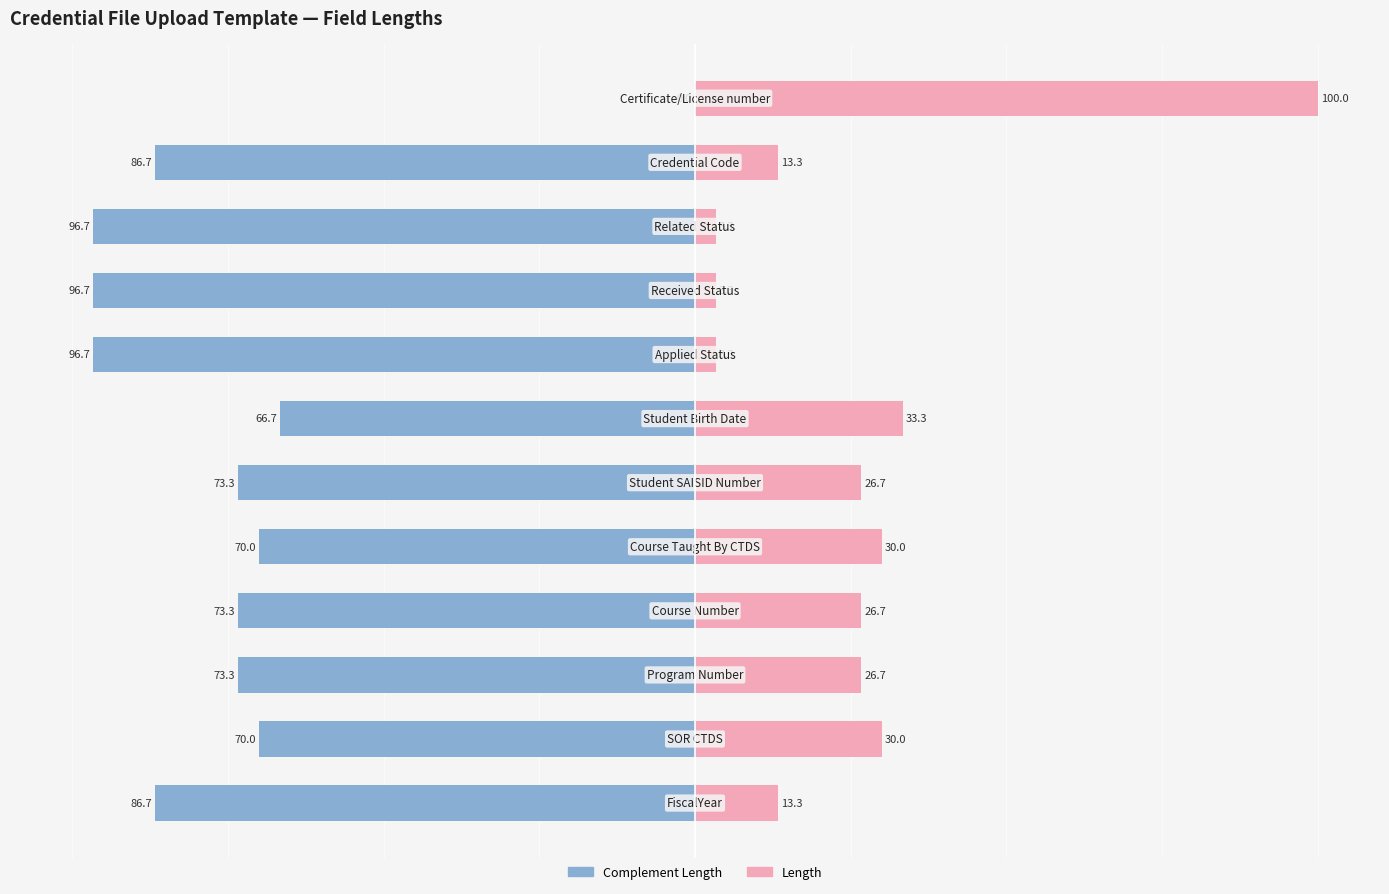

What is the value of the Complement Length bar at the 9th from the left?

-96.7